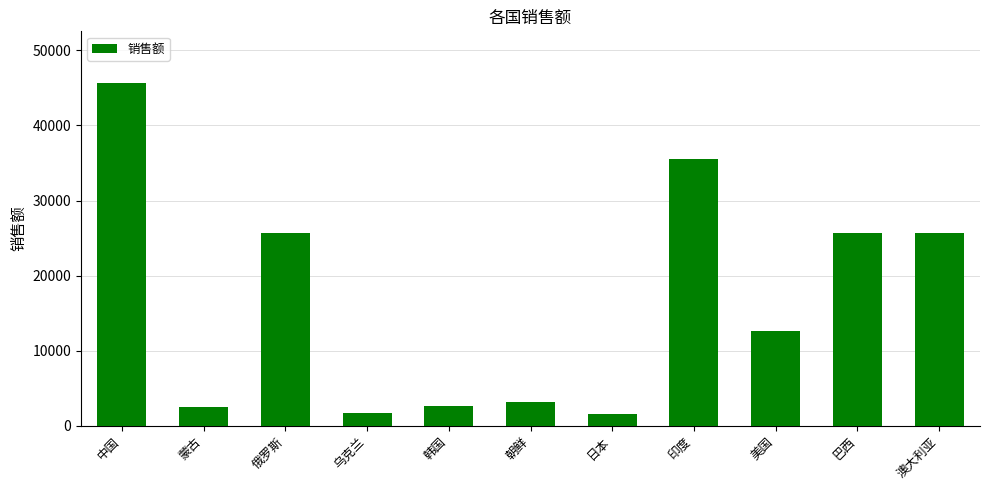

What is the label of the 10th bar from the right?

蒙古